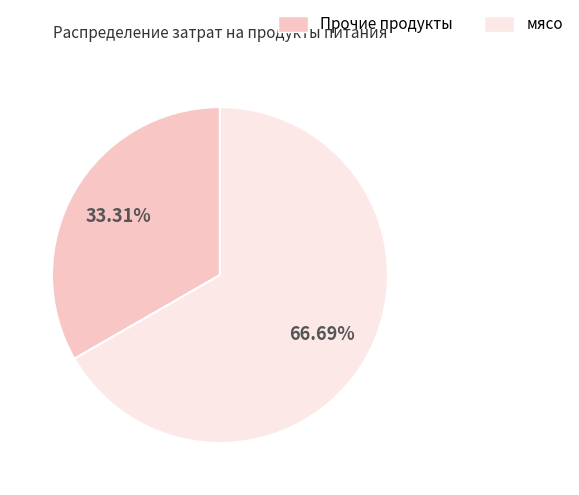

Is there any slice that represents more than half of the pie?

Yes